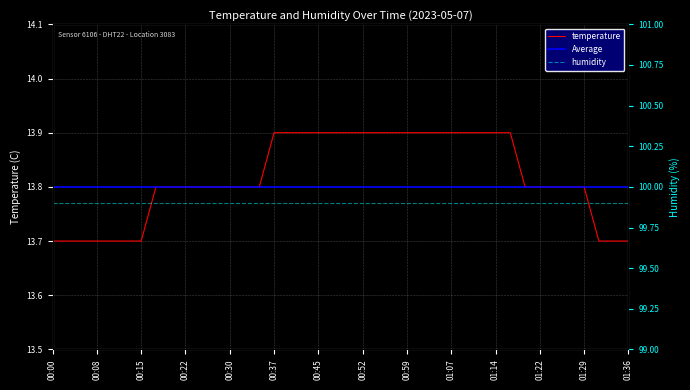

What is the value of the 5th point from the left?

13.7